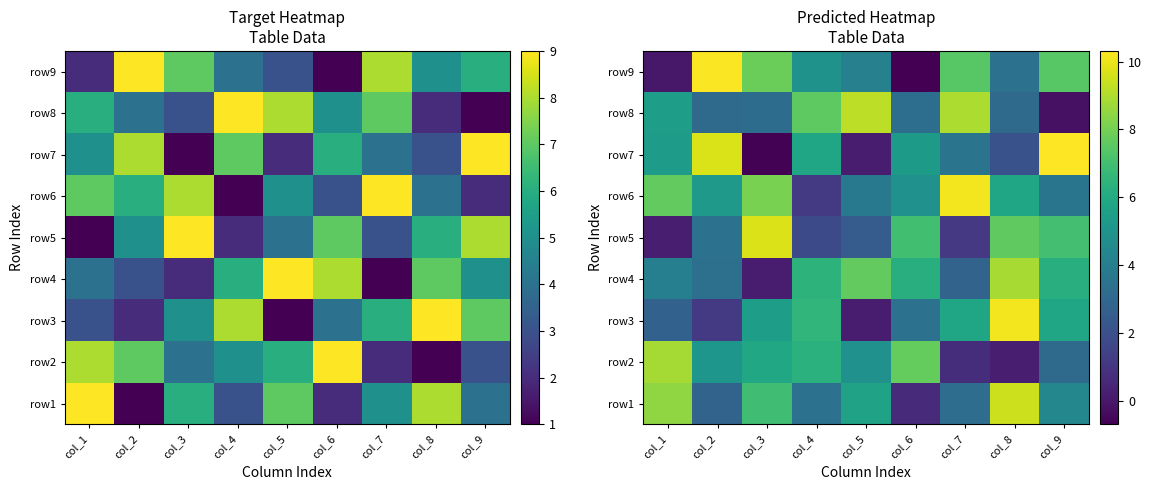

Which label corresponds to the largest value in the chart?

col_9